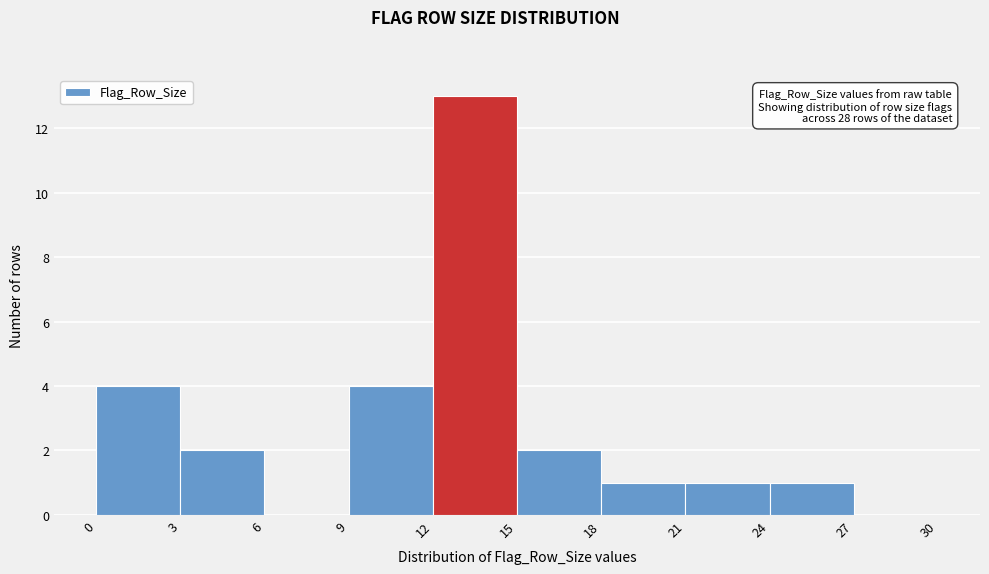

Over which range of the x-axis is the bar tallest?

12 to 15